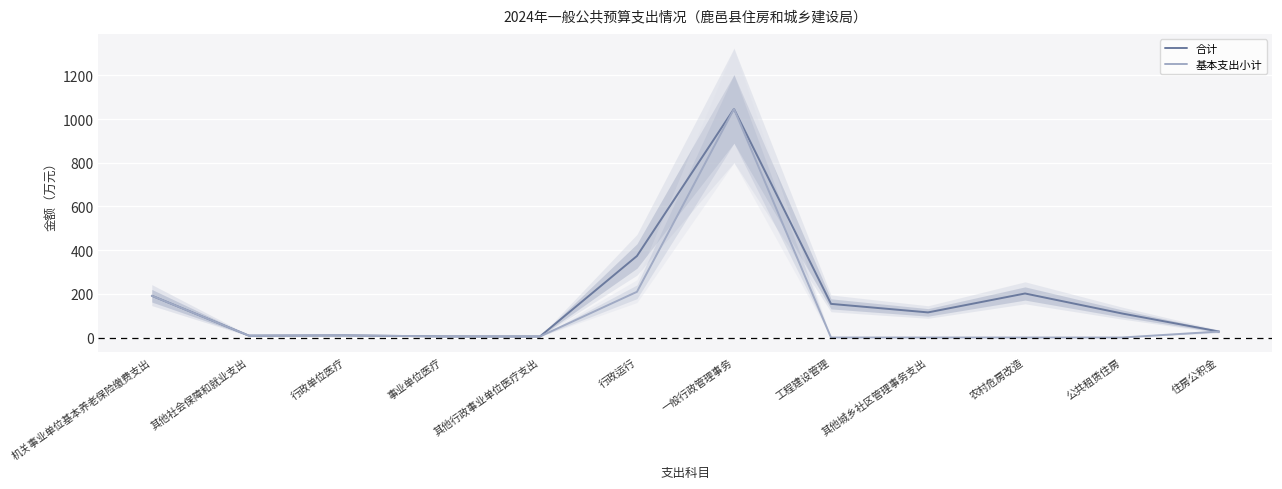

True or false: 基本支出小计 and 合计 cross at least once.

False